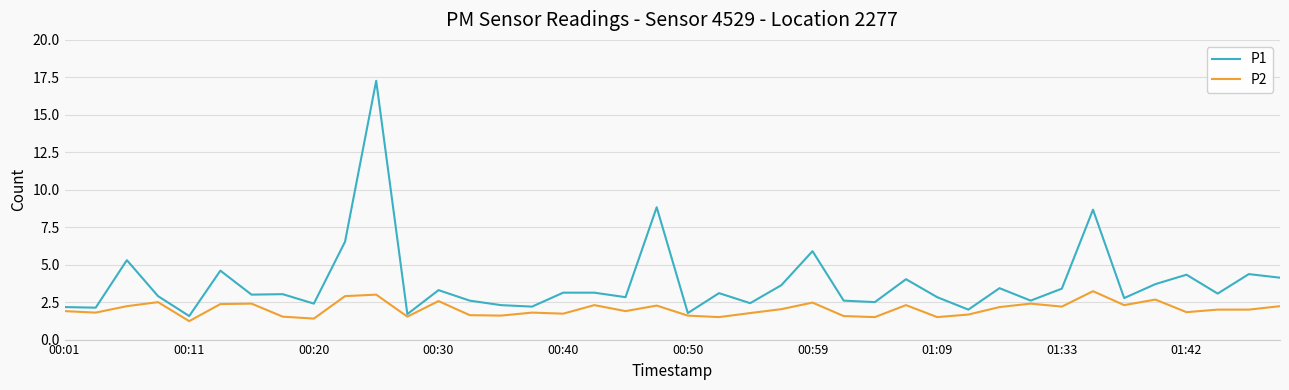

Which series has the largest range (max minus min)?

P1